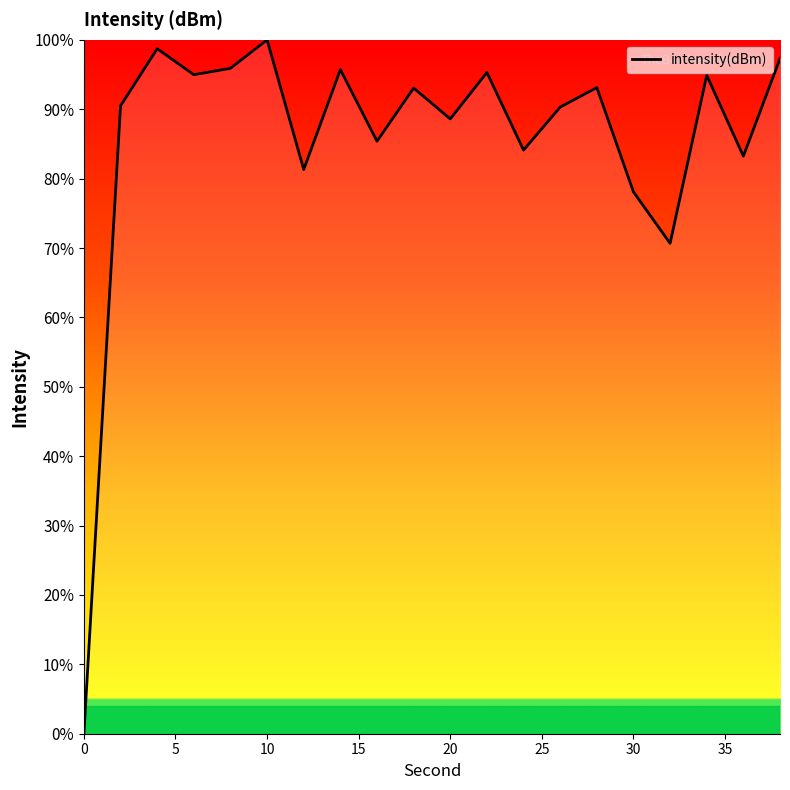

What is the maximum value shown in the chart?

100.0